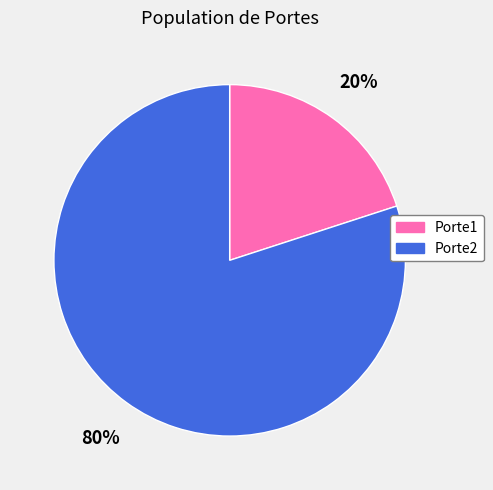

To the nearest percent, what is the difference between the Porte1 and Porte2 slice percentages?

60%